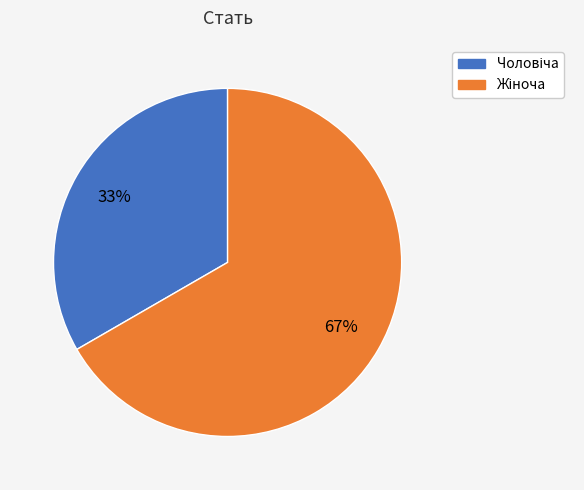

Is there any slice that represents more than half of the pie?

Yes